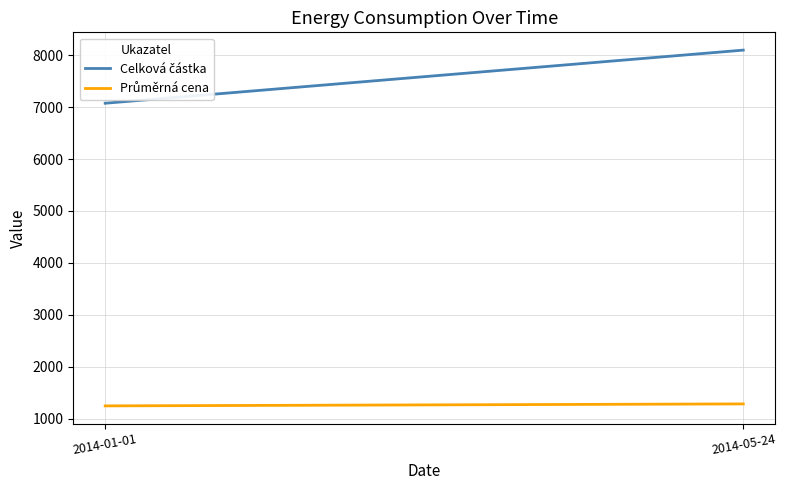

Between 2014-05-24 and 2014-01-01, which is larger?

2014-05-24